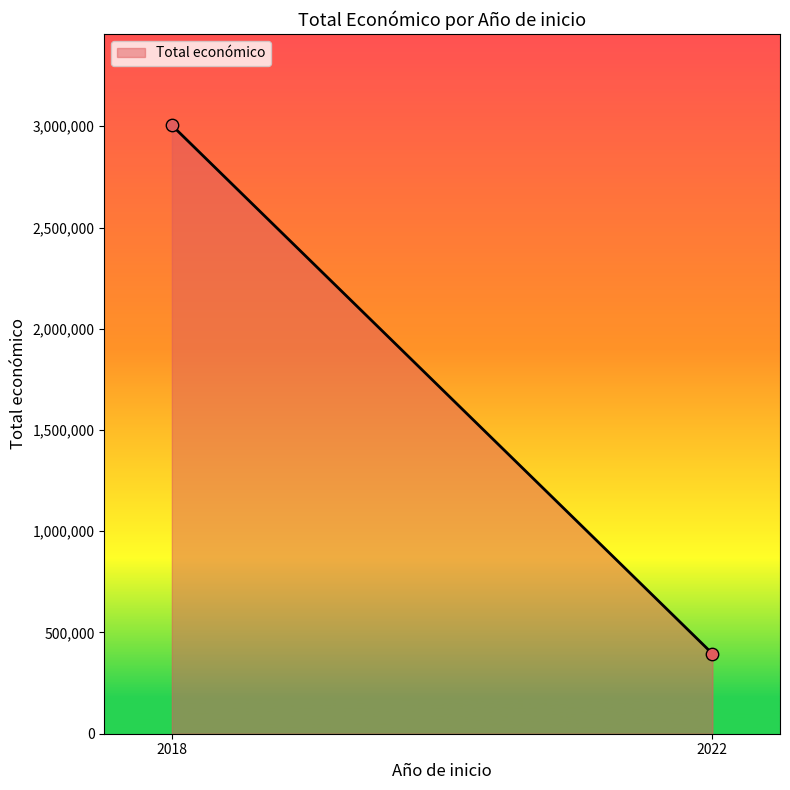

What is the average X value?

2020